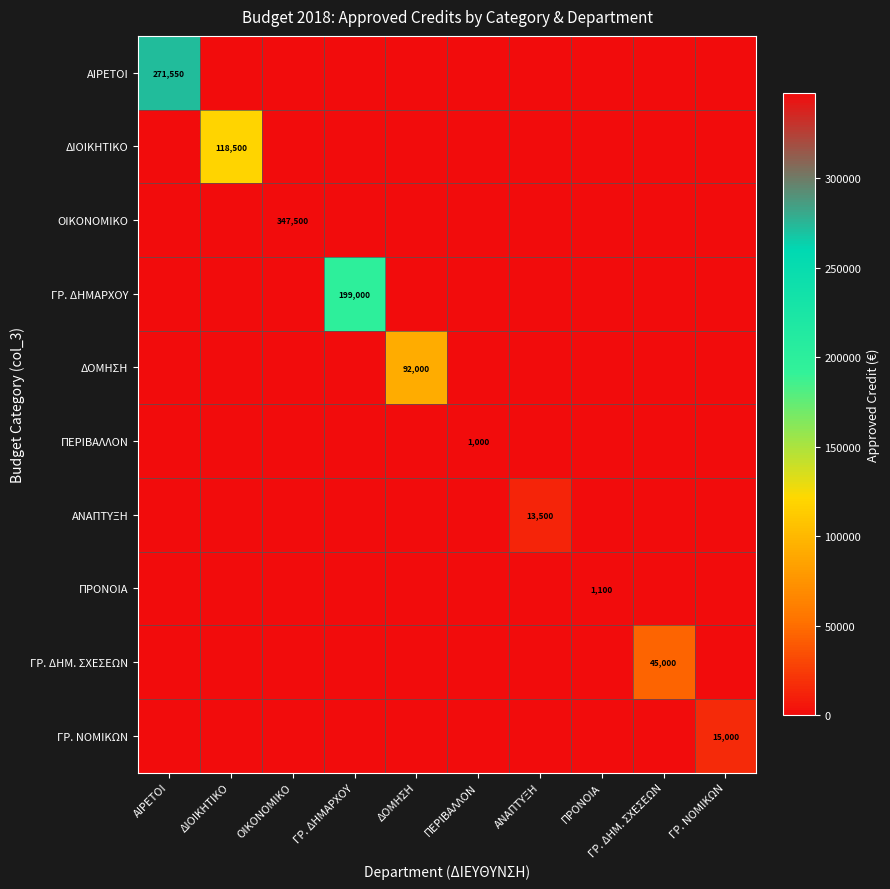

Is it true that ΑΝΑΠΤΥΞΗ equals 0 at ΔΙΟΙΚΗΤΙΚΟ?

True